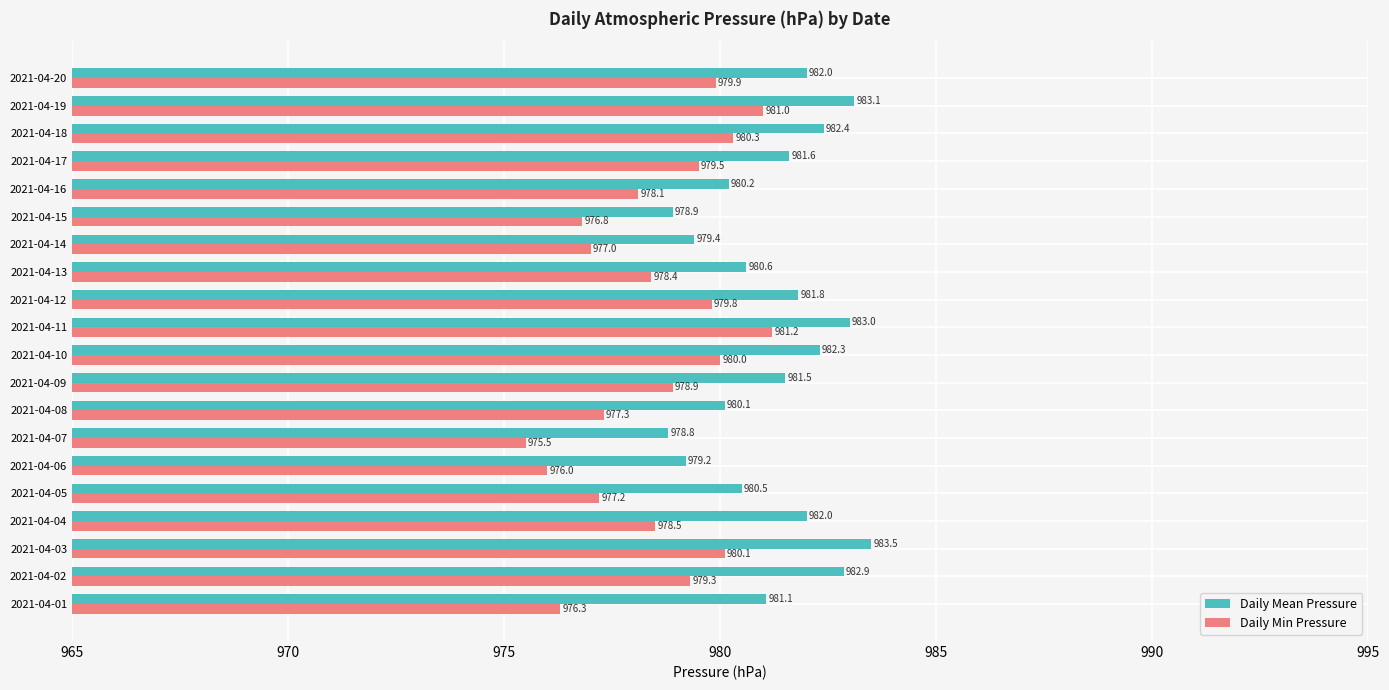

Which series changed the most between 2021-04-07 and 2021-04-20?

Daily Min Pressure